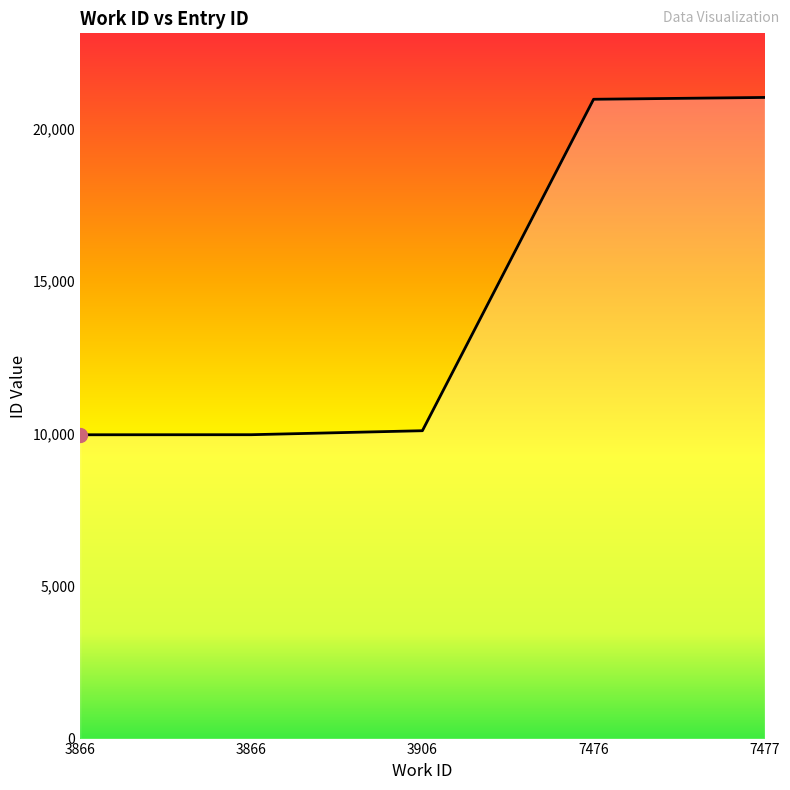

Is it true that the value at 3906 is 15905?

False